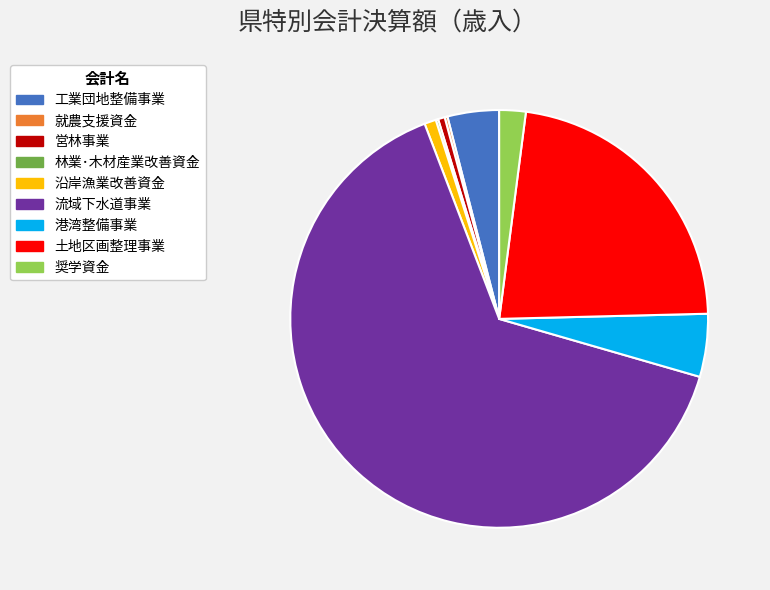

The 土地区画整理事業 slice represents 33% of the pie. True or false?

False